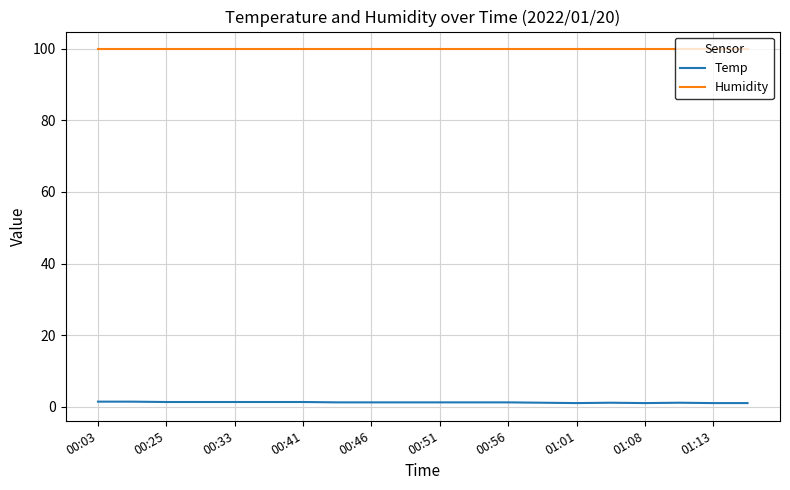

Rank the series by their average value, from lowest to highest.

Temp, Humidity